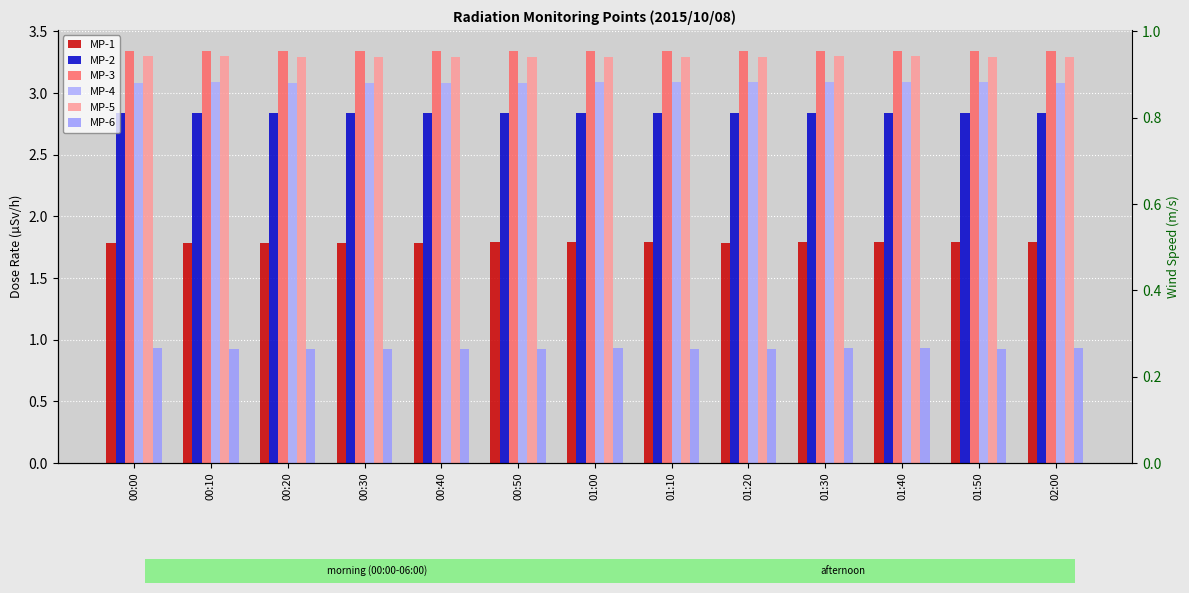

Is it true that MP-1 equals 0.5 at 00:00?

False